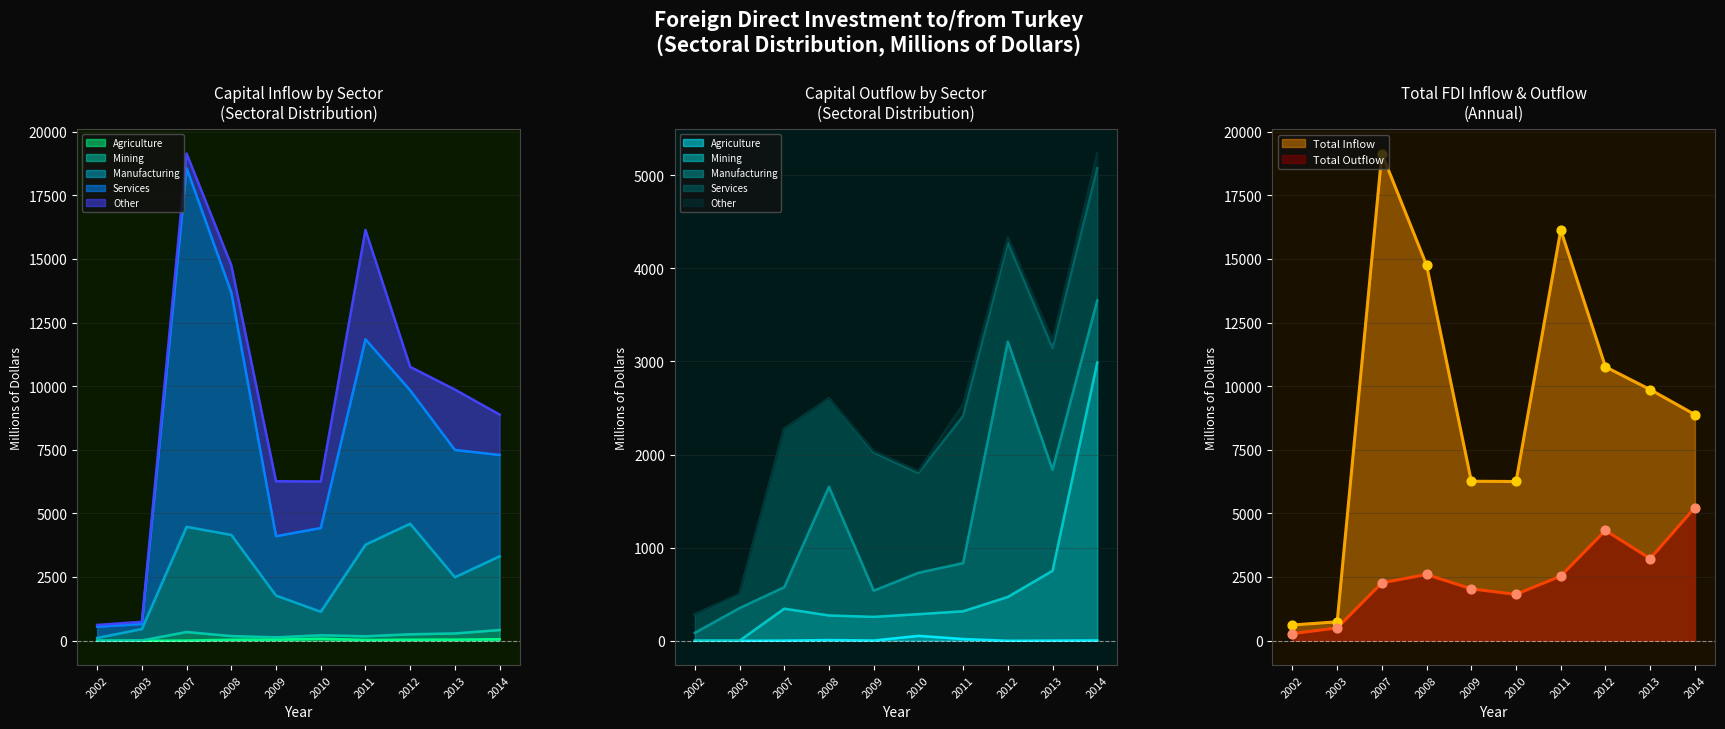

What is the total value across all series at 2012?

14733